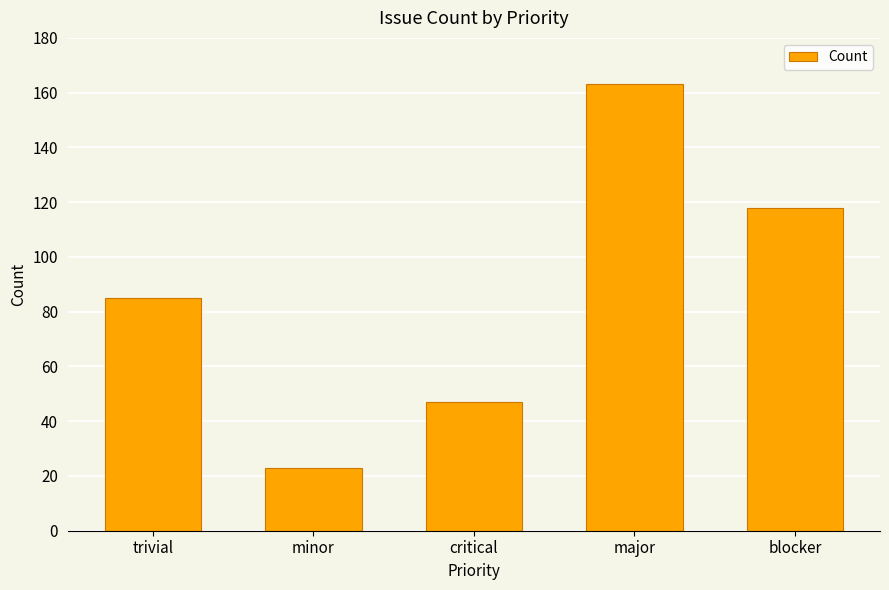

Are the bars grouped side by side (vs. stacked)?

No